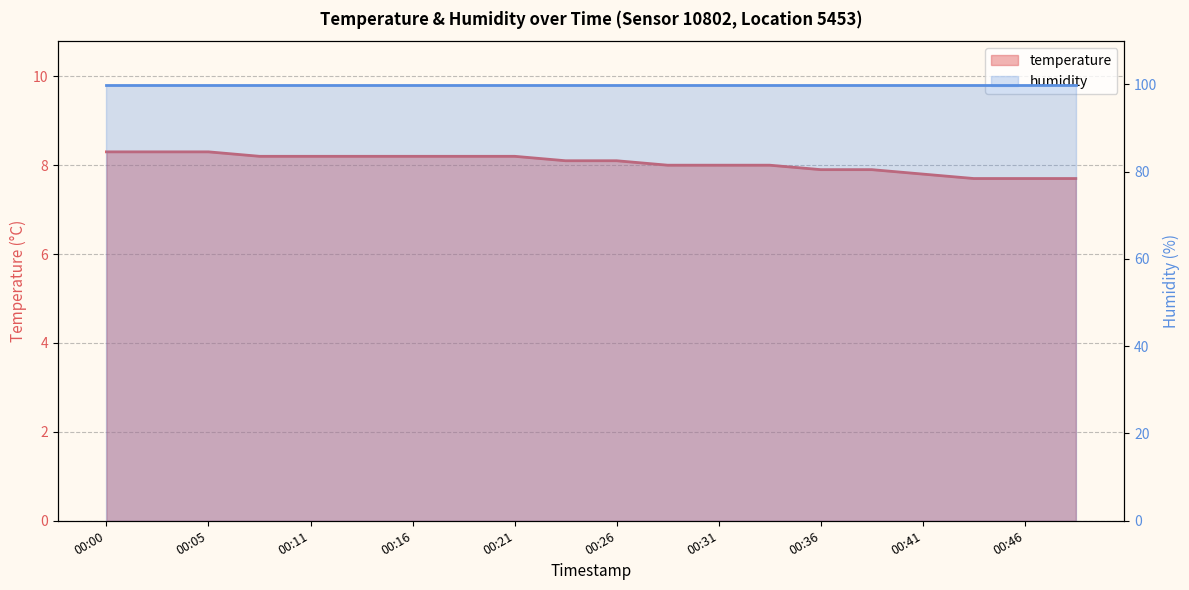

True or false: the data has more than 2 interior local peaks.

False